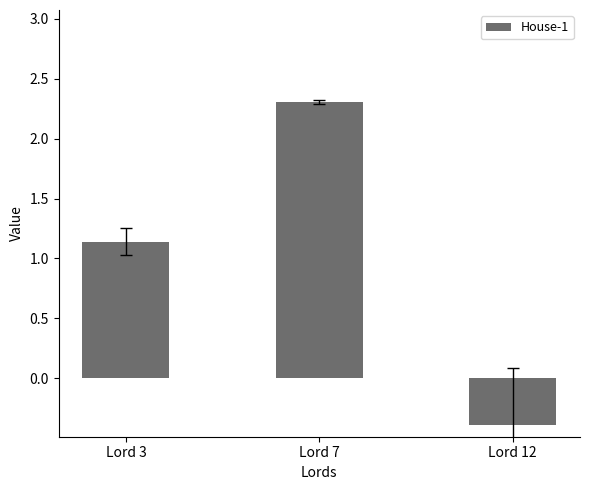

The value at Lord 3 is 0.3. True or false?

False